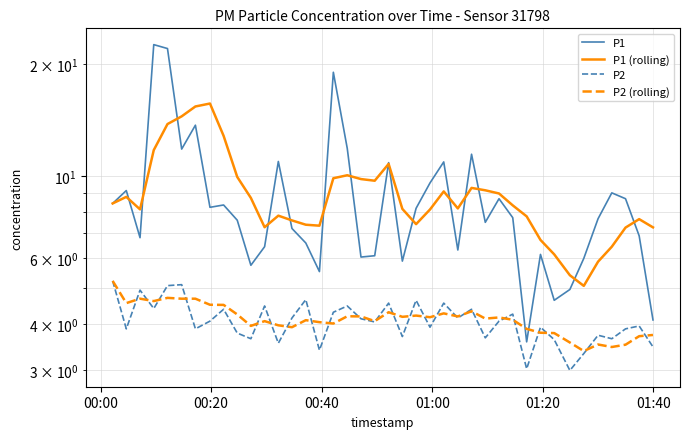

True or false: P1 and P2 intersect in this chart.

False